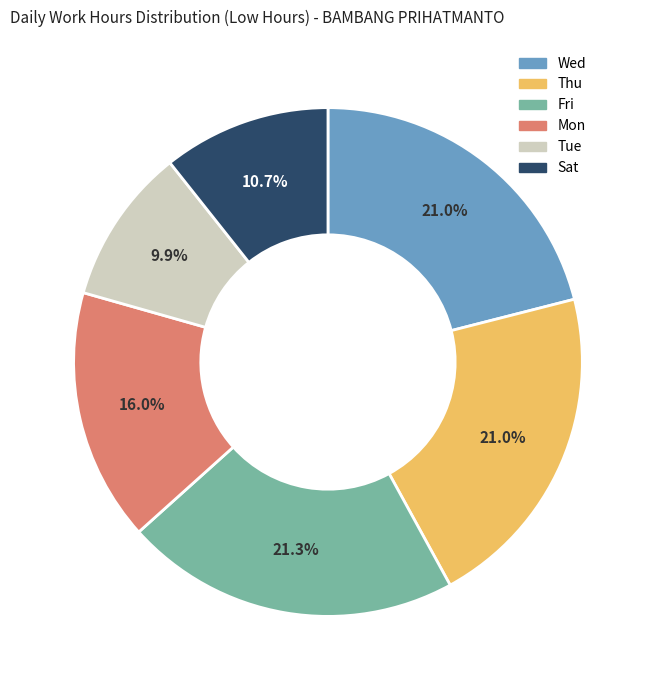

To the nearest percent, what is the difference between the largest and smallest slice percentages?

11%